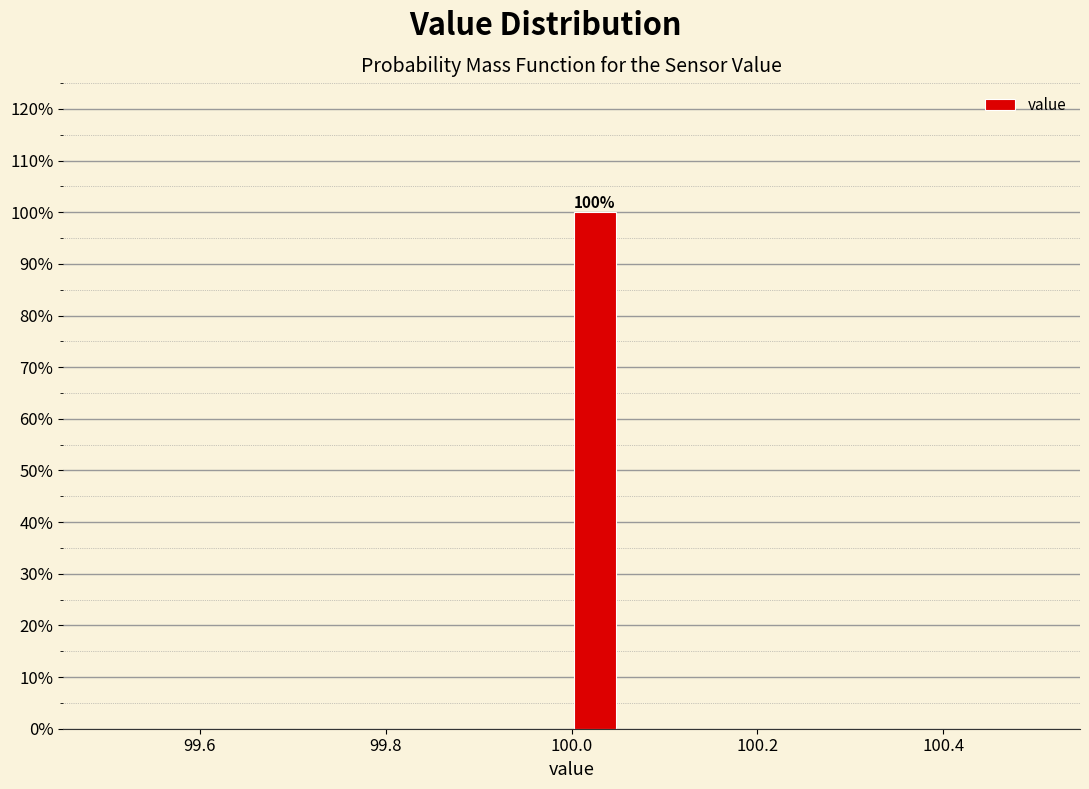

Read against the x-axis, roughly where is the centre of the tallest bar?

100.02